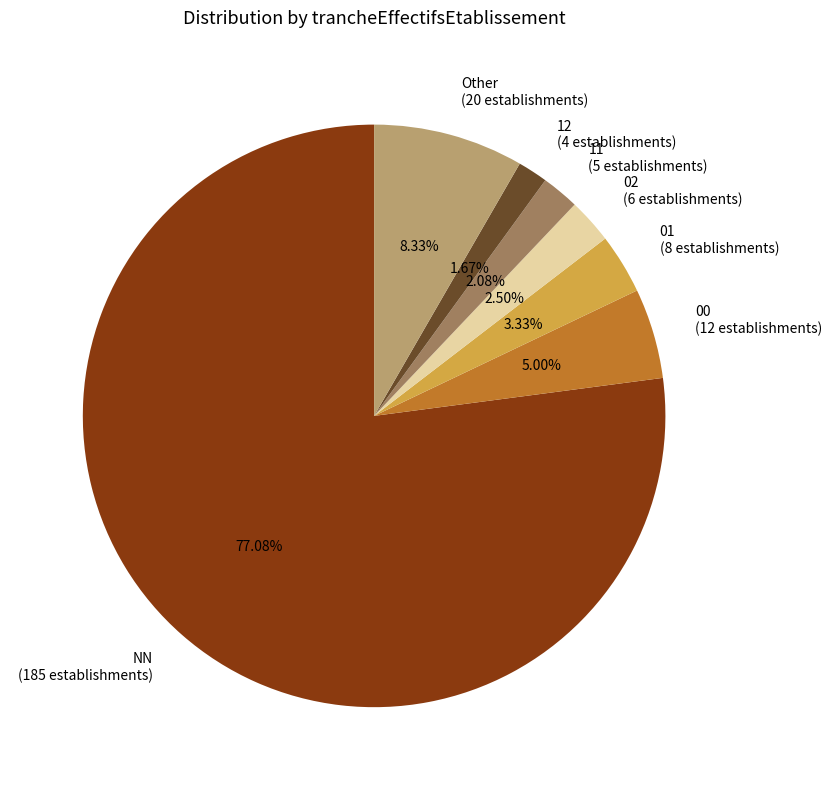

Between 01 (8 establishments) and Other (20 establishments), which is larger?

Other (20 establishments)